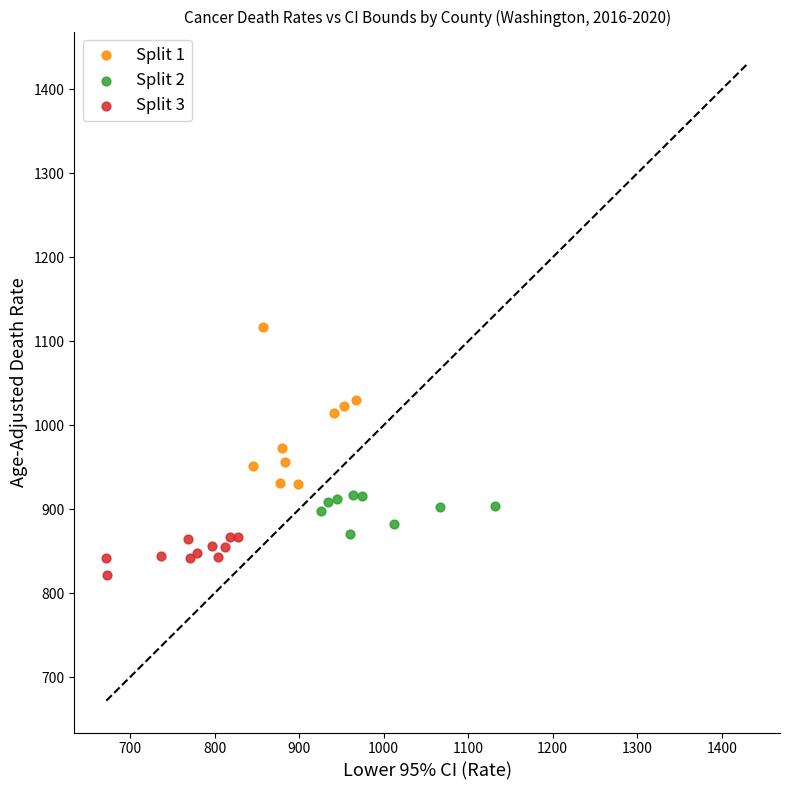

Which series contains the lowest Y value?

Split 3